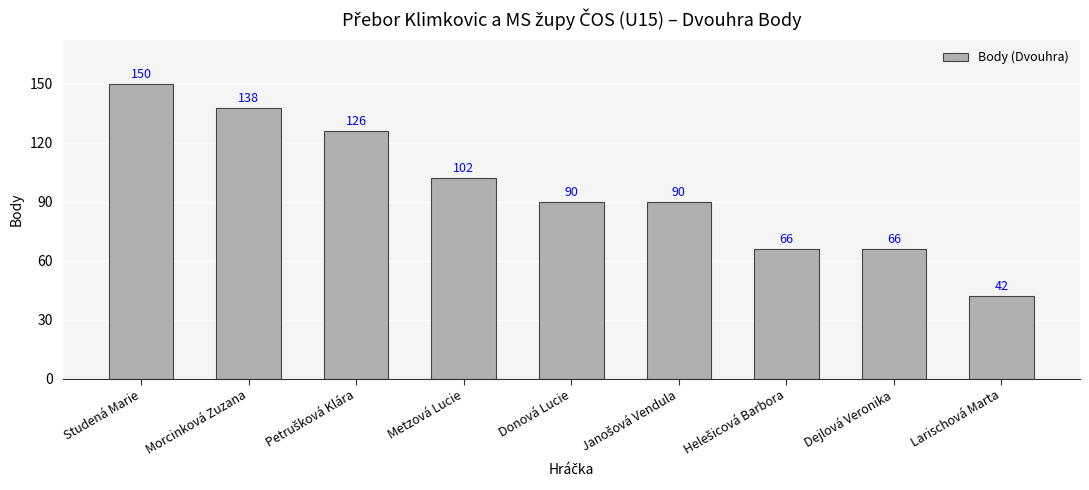

True or false: the data shows 119 at Donová Lucie.

False